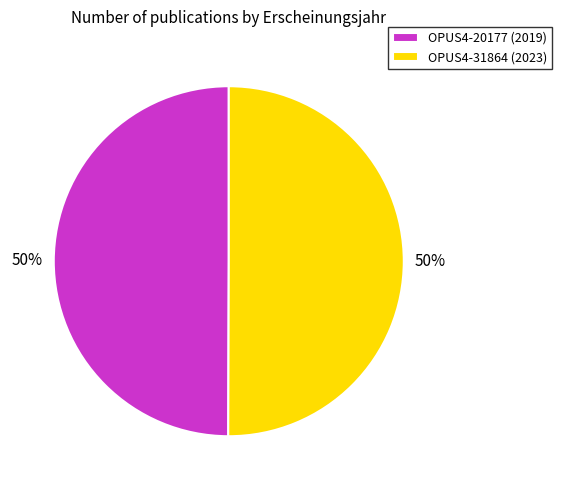

Approximately how many times larger is the value at OPUS4-20177 (2019) compared to OPUS4-31864 (2023)?

1.0